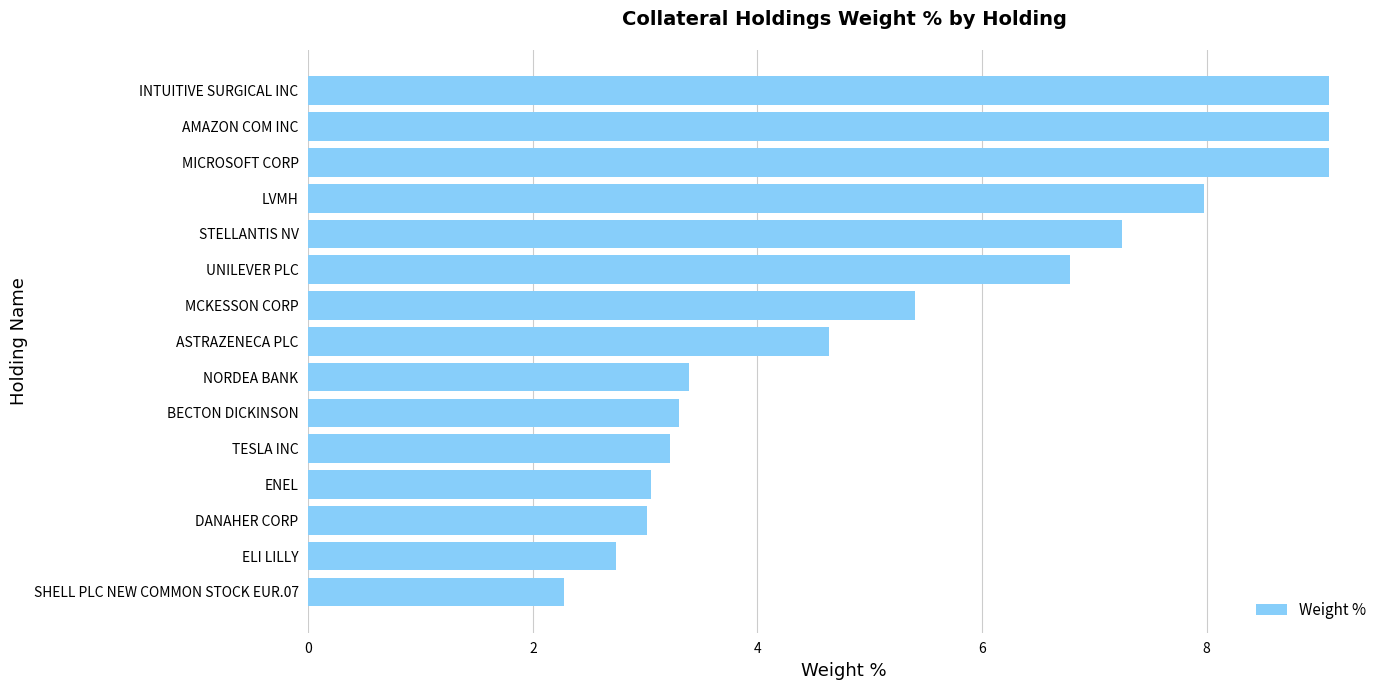

Are the bars horizontal?

Yes